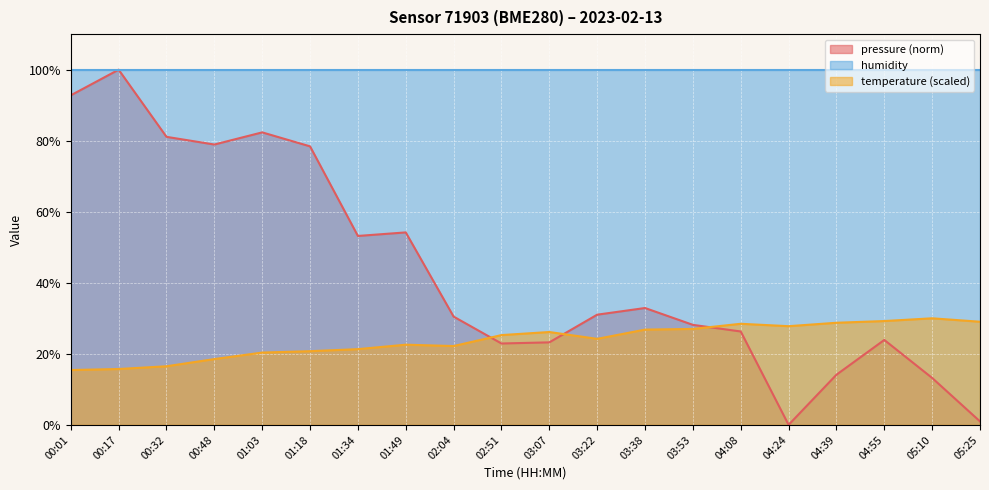

What is the label of the 20th point from the right?

00:01